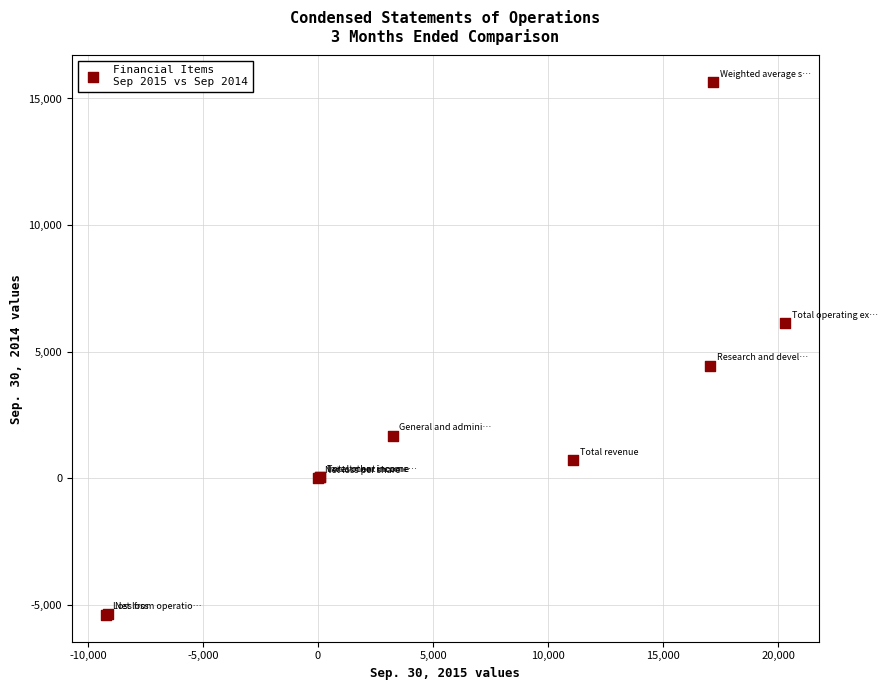

What Y value in the scatter plot is closest to 5118?

4433.0